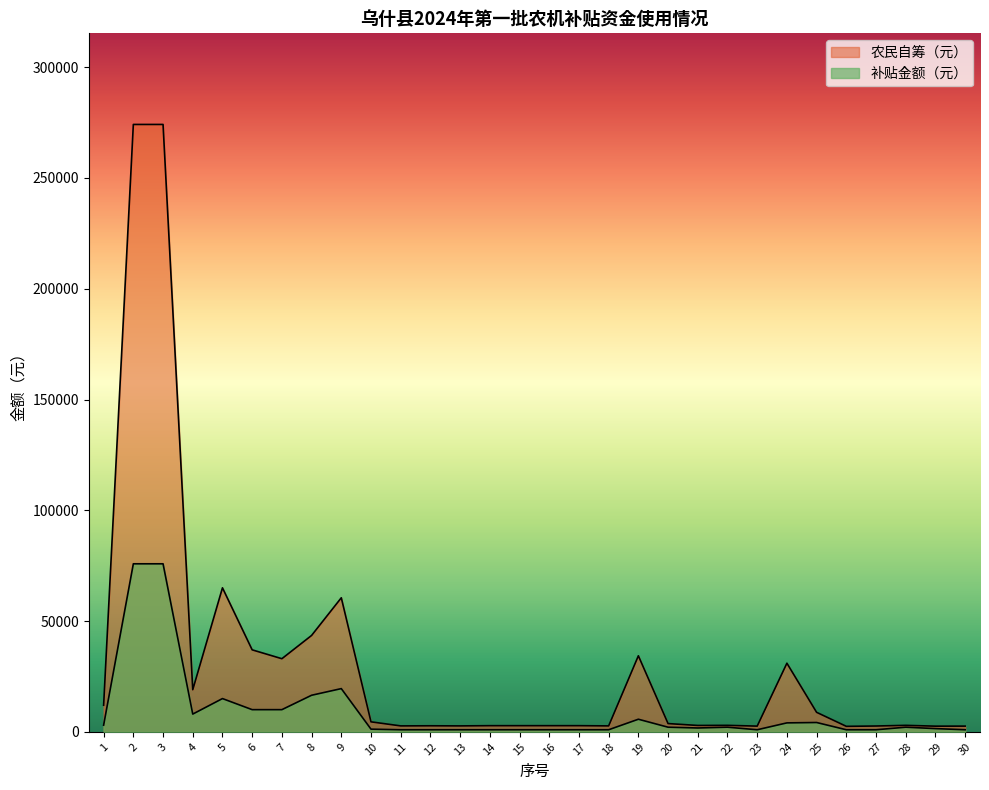

Rank the series at 24 from lowest to highest value.

补贴金额（元）, 农民自筹（元）